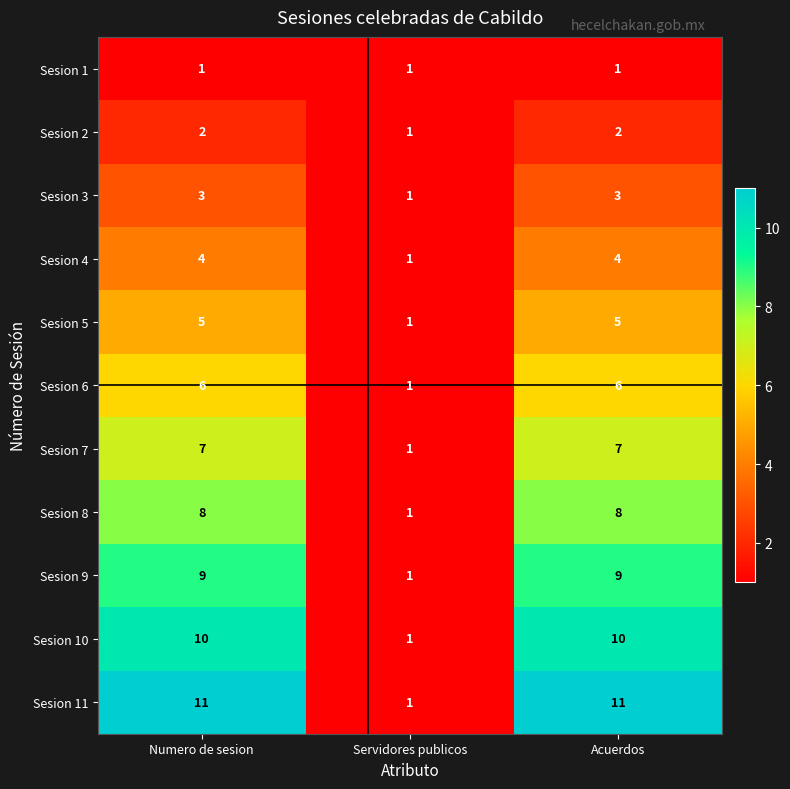

Which category has the lowest value in the Sesion 4 series?

Servidores publicos